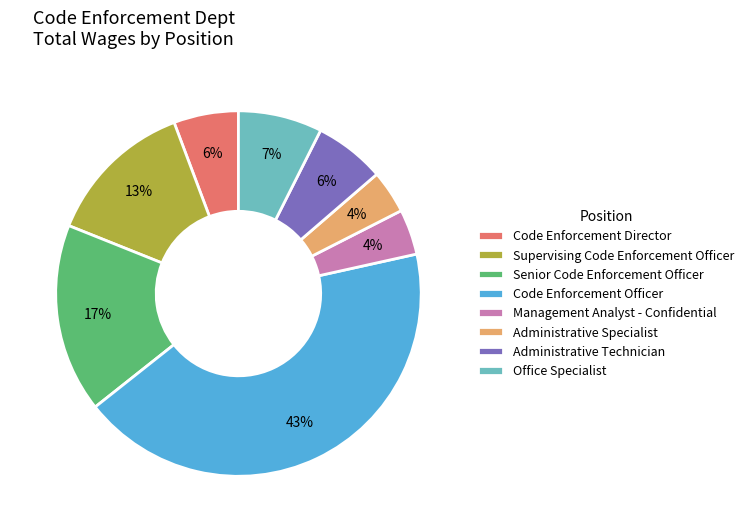

To the nearest percent, what portion does Supervising Code Enforcement Officer represent?

13%